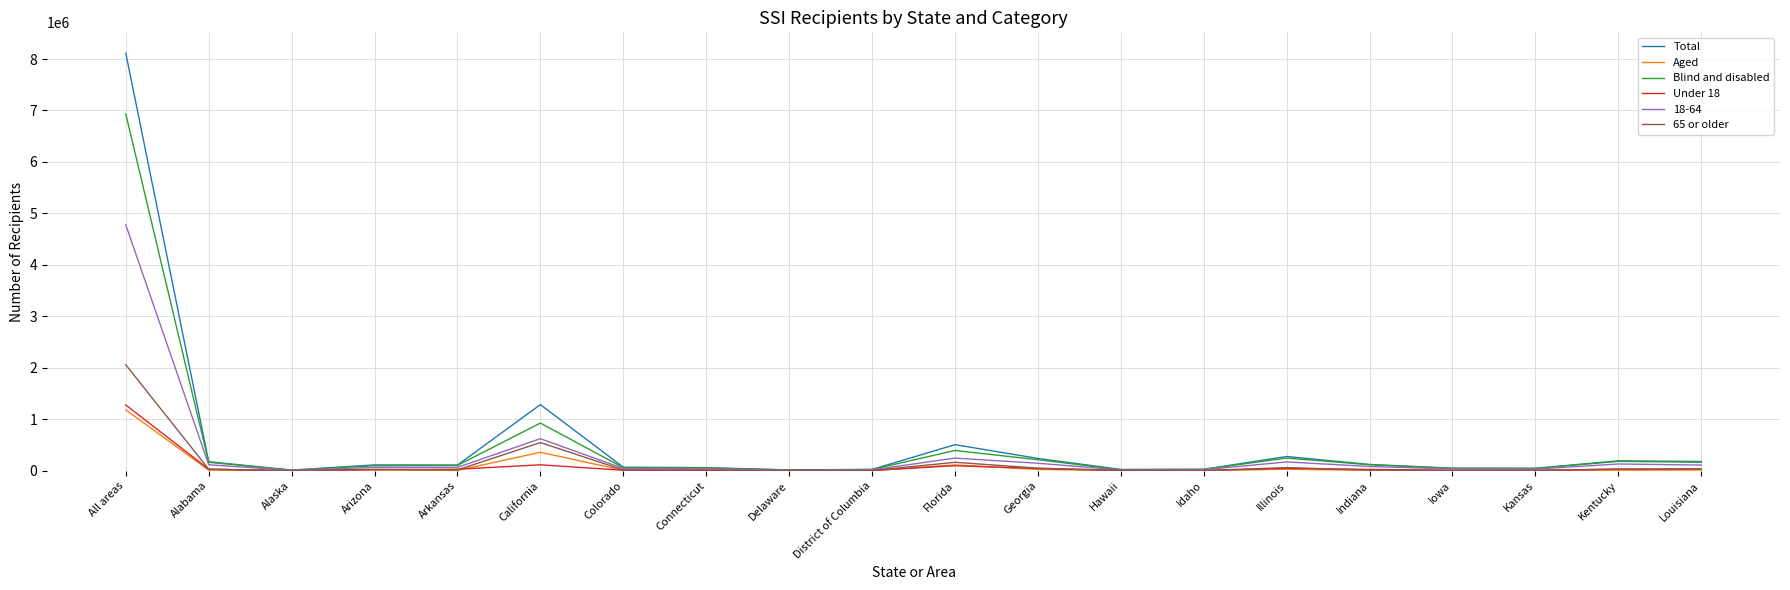

Which series has the largest range (max minus min)?

Total